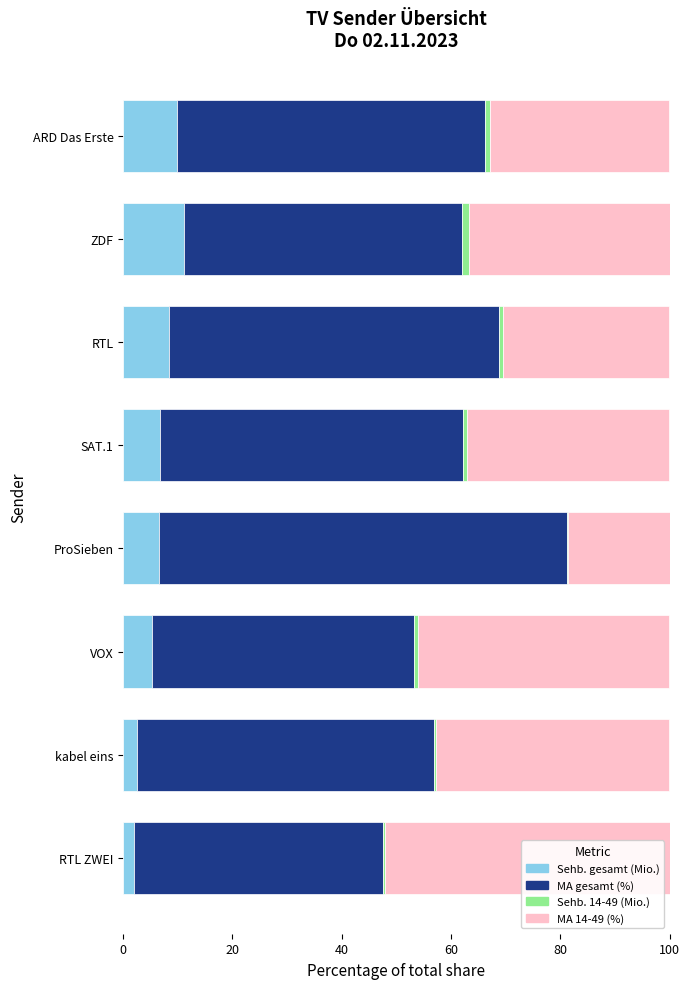

What is the maximum value for Sehb. gesamt (Mio.)?

11.1